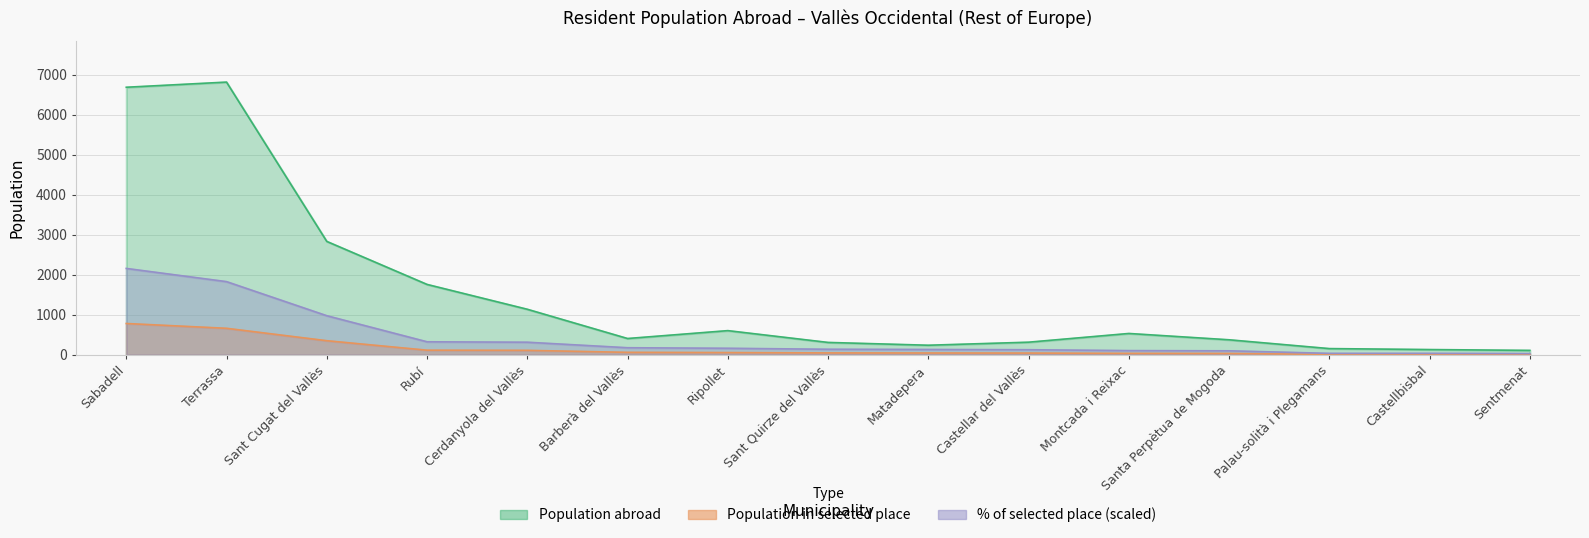

Rank the series at Sentmenat from highest to lowest value.

Population abroad, % of selected place, Population in selected place